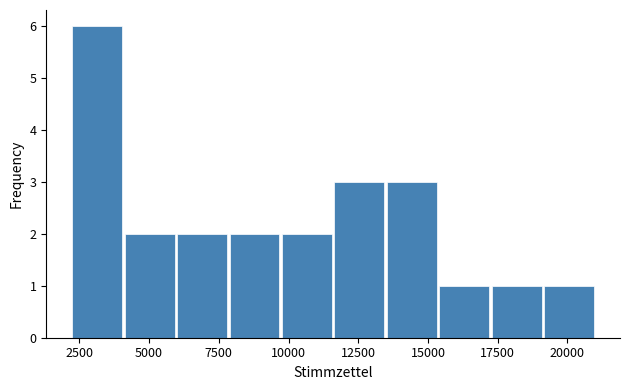

Around what value on the x-axis is the tallest bar? Give the approximate position of its centre, as read against the axis.

3000